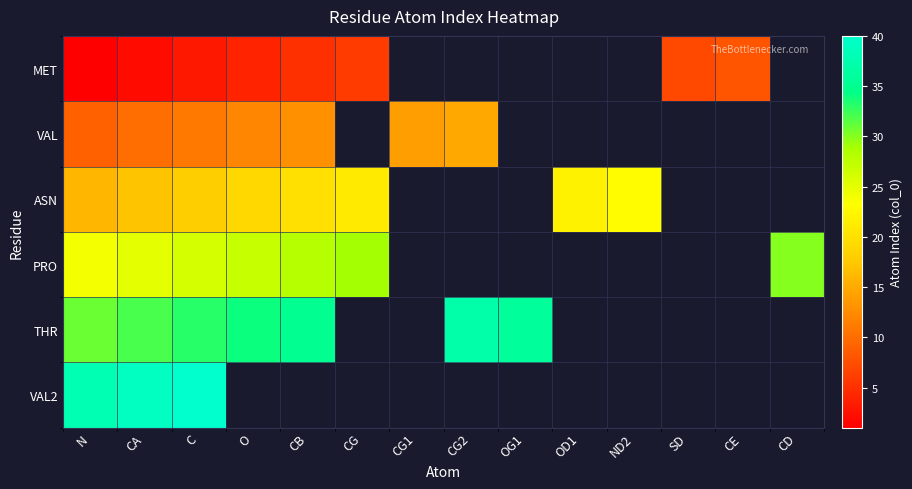

List the series in order of their overall mean, lowest first.

MET, VAL, ASN, PRO, THR, VAL2